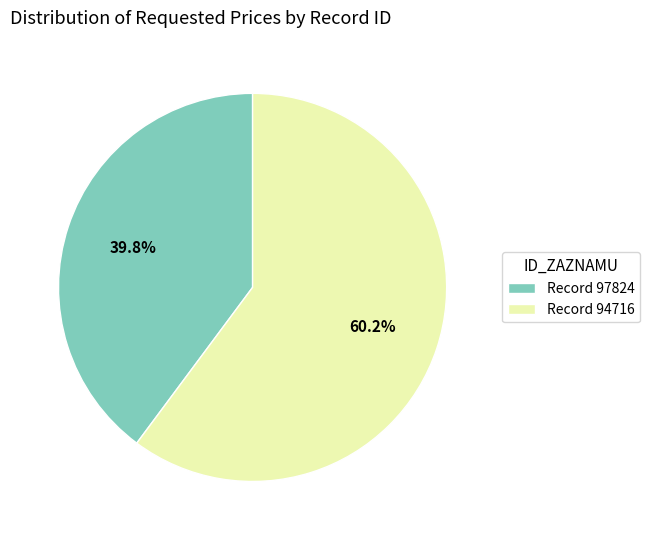

Does any single category account for the majority?

Yes